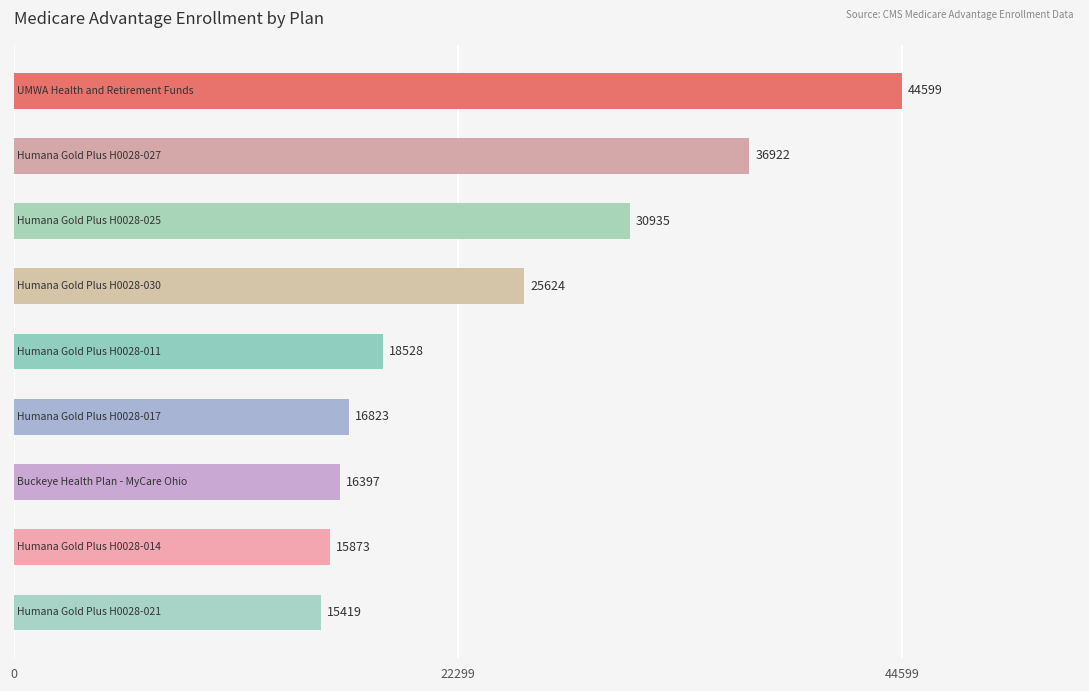

What is the minimum value shown in the chart?

15419